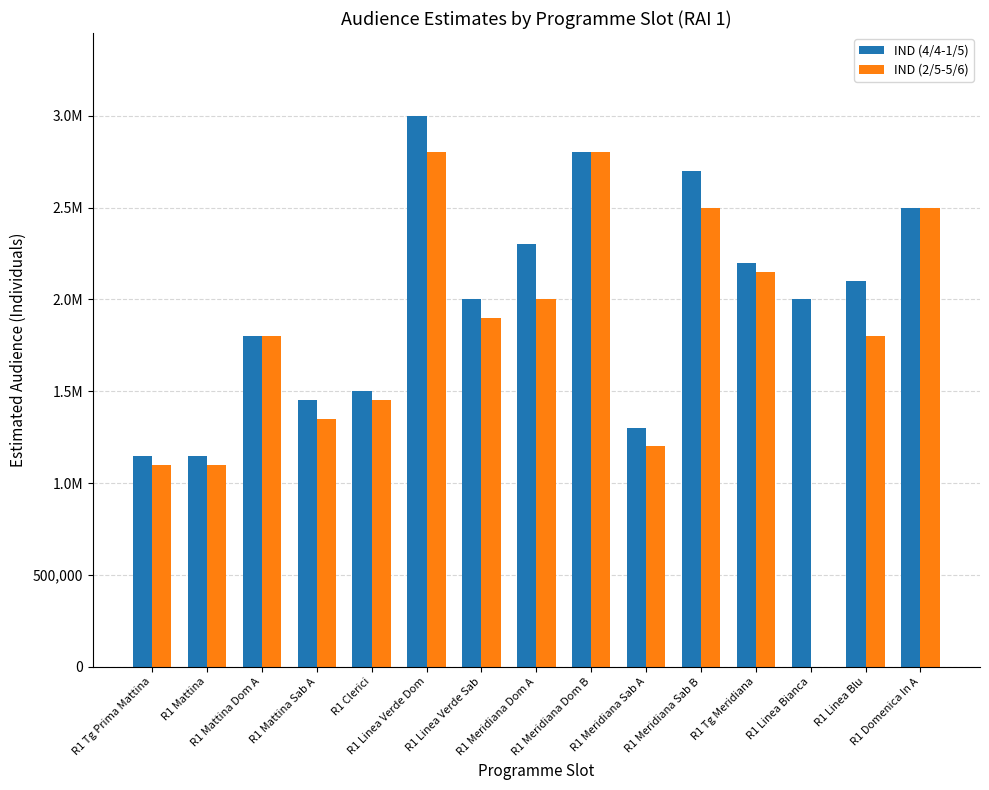

What is the label of the 8th bar from the right?

R1 Meridiana Dom A